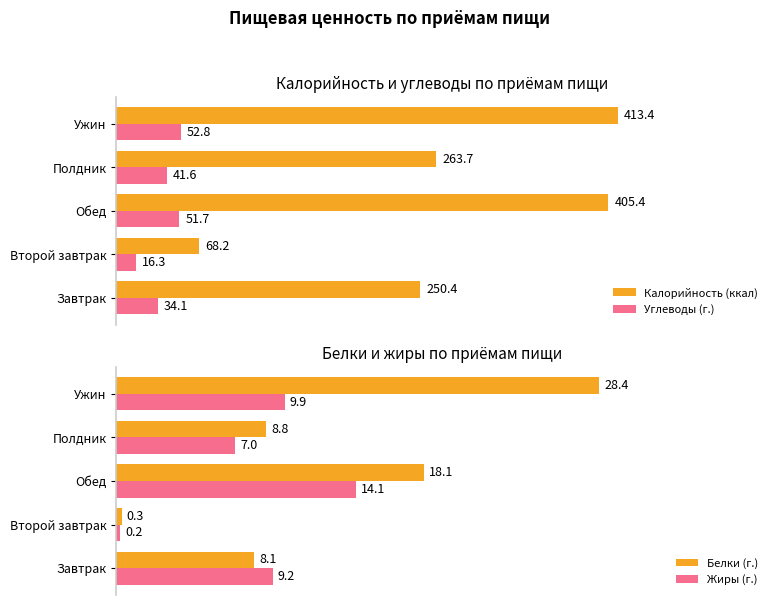

Which series has the largest total across all categories?

Калорийность (ккал)